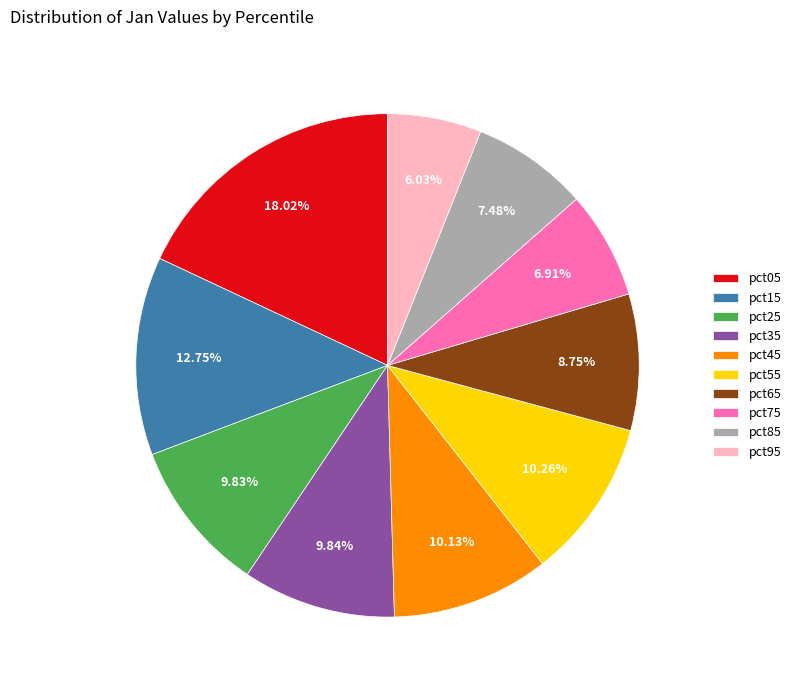

To the nearest percent, what is the difference between the pct95 and pct85 slice percentages?

1%